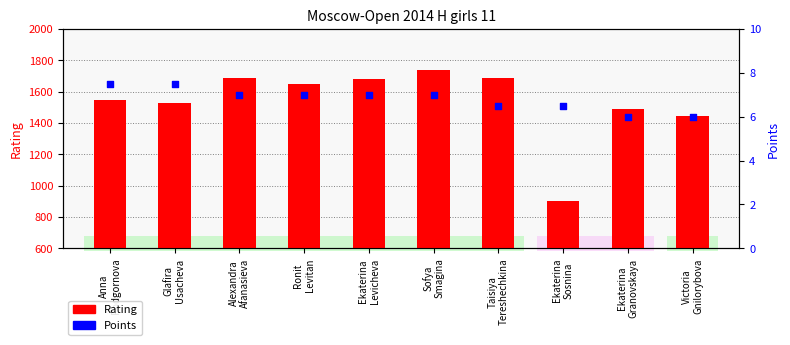

Which series has the largest Y range (max minus min)?

Rating